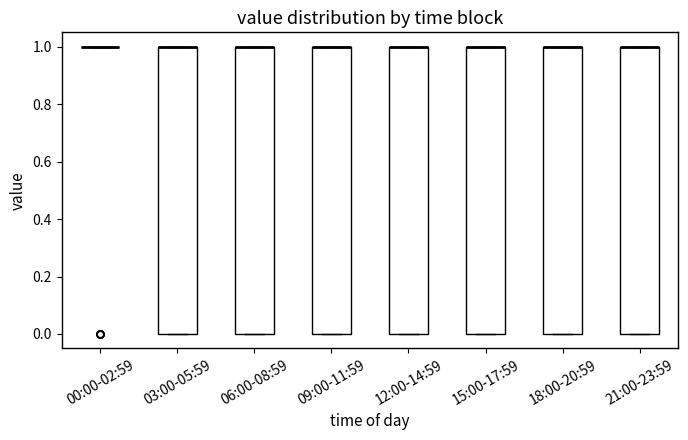

Reading left to right, transcribe this box plot: for each box, give where its median line is, the range the box spans, and where its two whiskers end, as read against the y-axis. The values are not printed on the chart, so give them approximately, as read against the axis.

00:00-02:59: box collapsed to a line at 1, whiskers 1 to 1
03:00-05:59: median 1 (drawn on the box's upper edge), box 0 to 1, whiskers 0 to 1
06:00-08:59: median 1 (drawn on the box's upper edge), box 0 to 1, whiskers 0 to 1
09:00-11:59: median 1 (drawn on the box's upper edge), box 0 to 1, whiskers 0 to 1
12:00-14:59: median 1 (drawn on the box's upper edge), box 0 to 1, whiskers 0 to 1
15:00-17:59: median 1 (drawn on the box's upper edge), box 0 to 1, whiskers 0 to 1
18:00-20:59: median 1 (drawn on the box's upper edge), box 0 to 1, whiskers 0 to 1
21:00-23:59: median 1 (drawn on the box's upper edge), box 0 to 1, whiskers 0 to 1